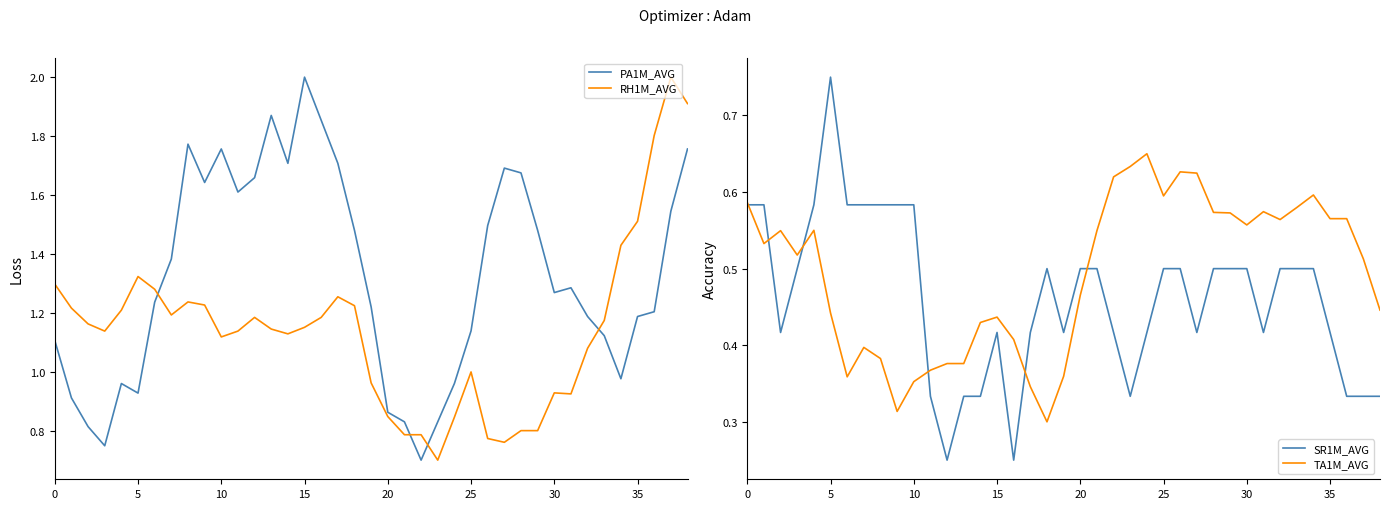

What is the label of the 16th point from the right?

23